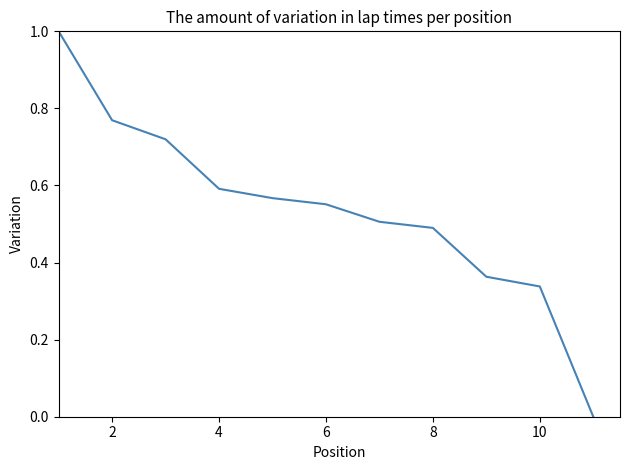

Count the number of data series in this chart.

1